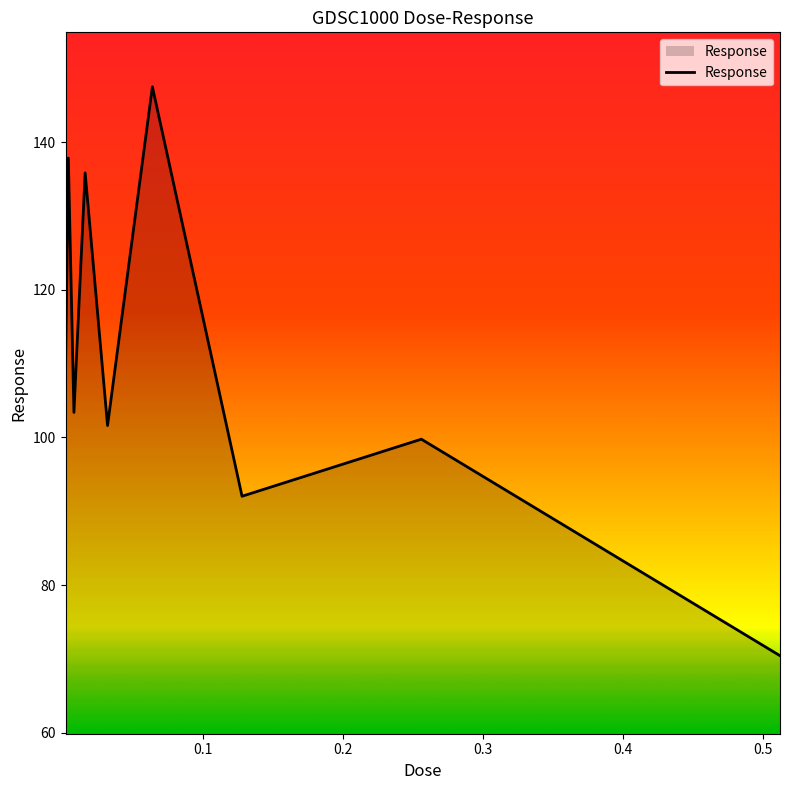

True or false: there are more than 0 points higher than both neighbors.

True